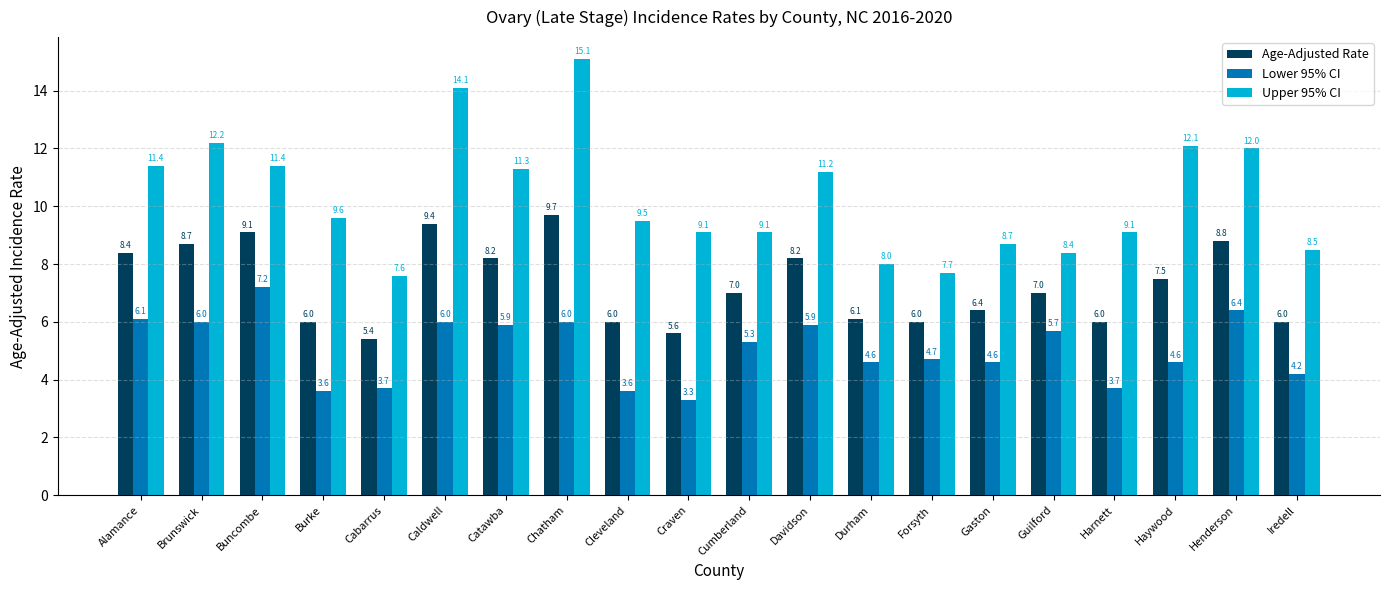

True or false: Lower 95% CI has a value of 7.5 at Cumberland.

False